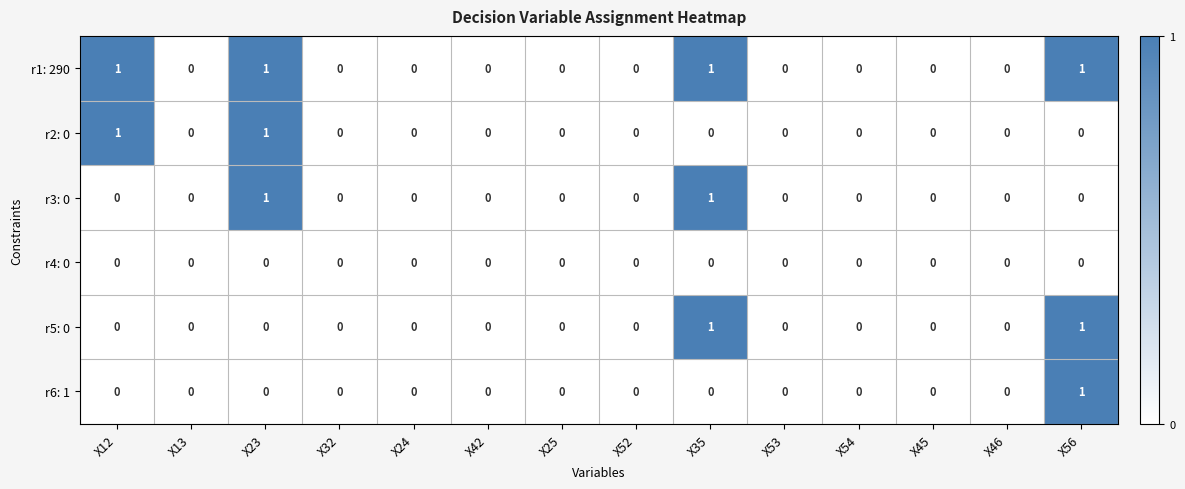

The r6: 1 series shows 1 at X25. True or false?

False